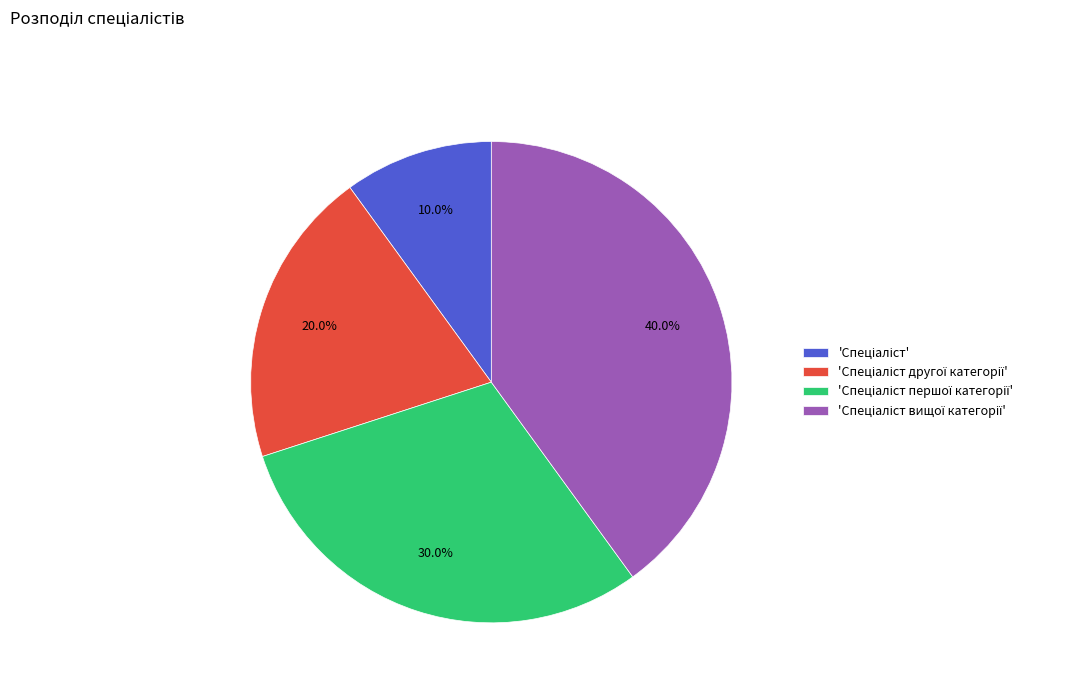

How many slices are in this pie chart?

4